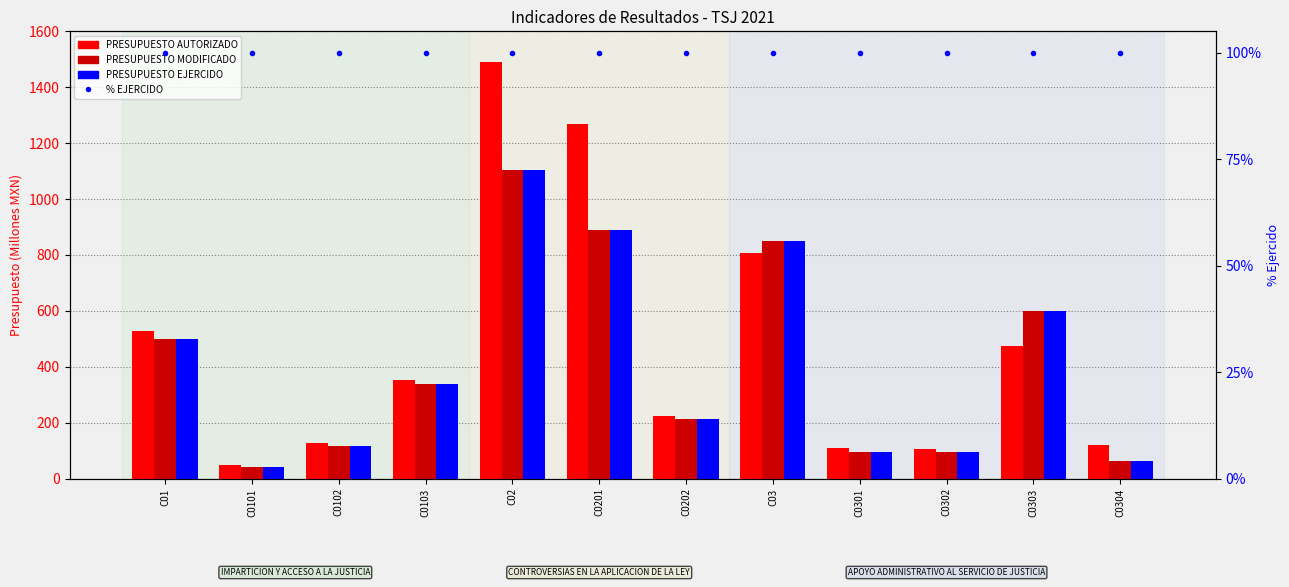

Which category has the lowest value in the PRESUPUESTO MODIFICADO series?

C0101